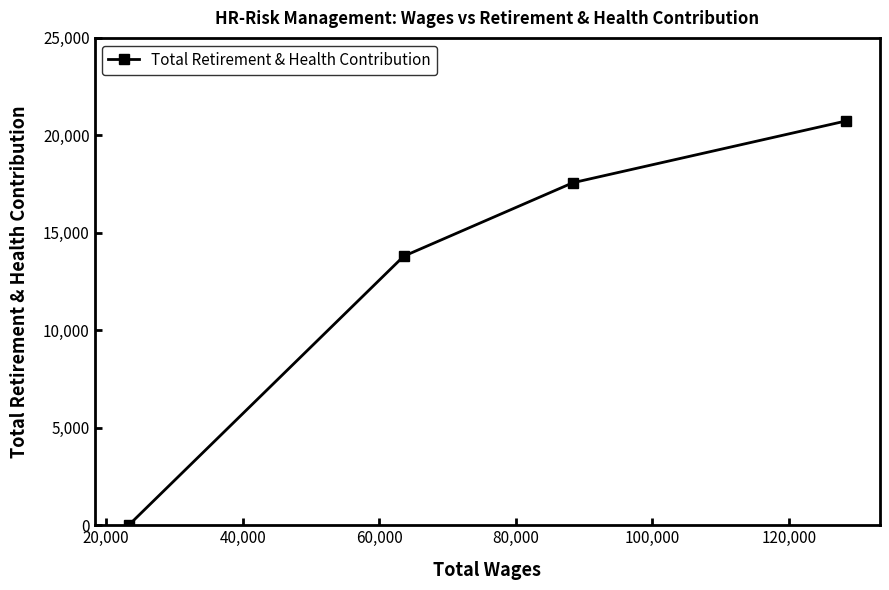

What is the sum of all values?

52108